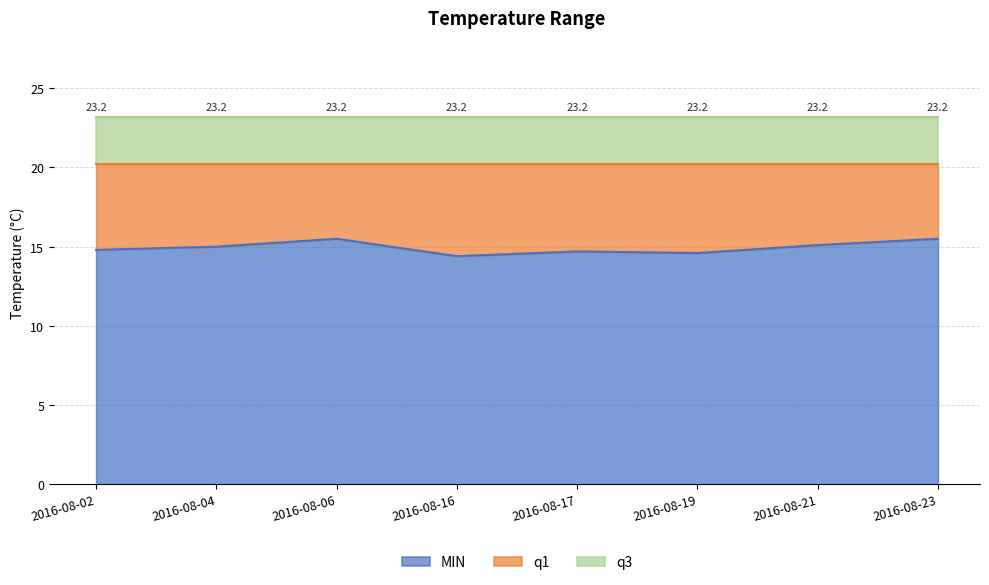

At which label does MIN first exceed 15?

2016-08-06